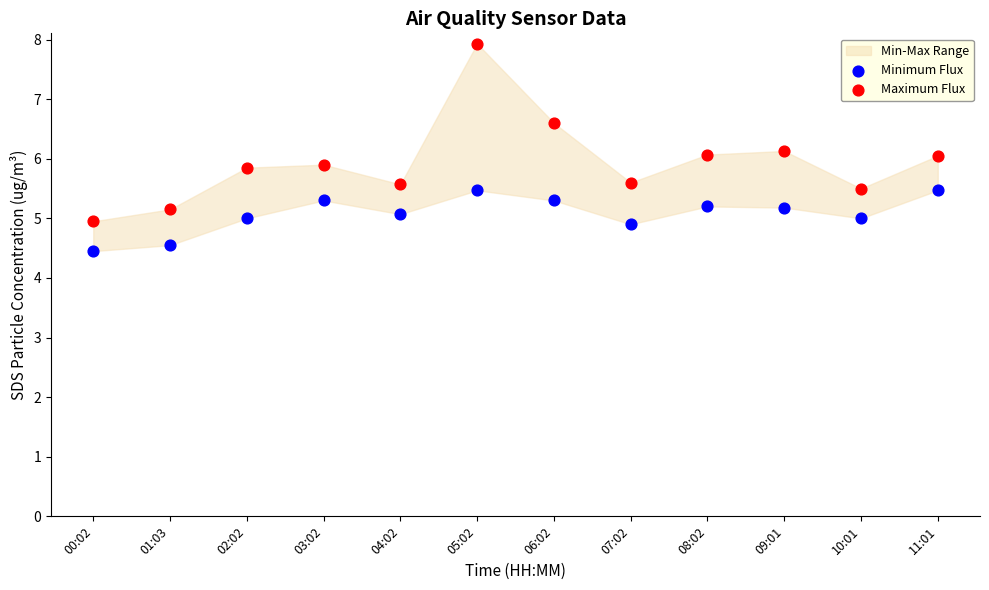

Which series contains the lowest Y value?

Minimum Flux